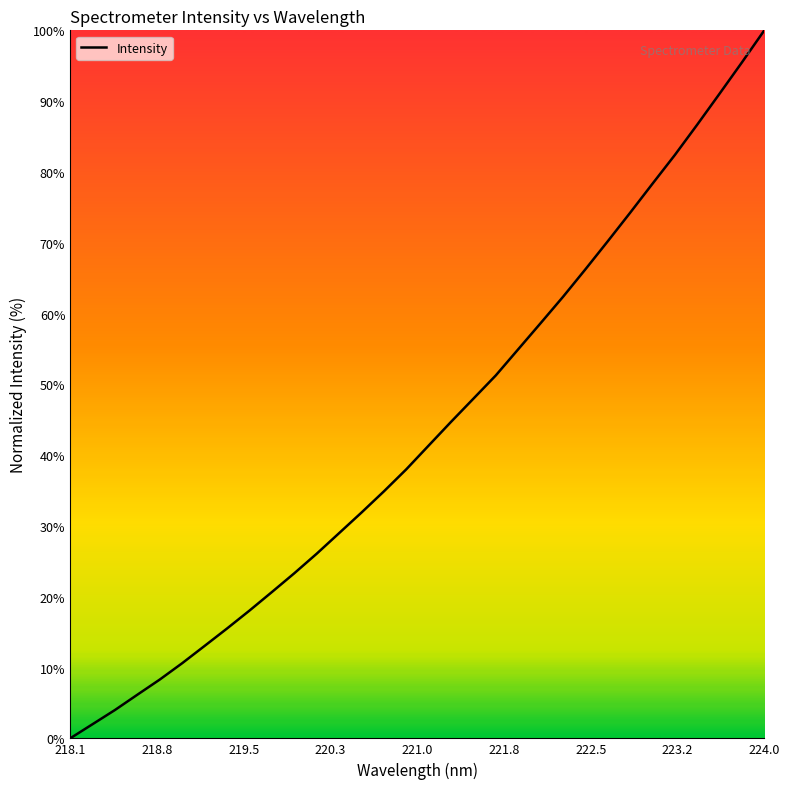

Reading left to right, transcribe all the data shown in this chart.

0.0	2.0	4.0	6.2	8.3	10.6	13.1	15.5	18.0	20.7	23.3	26.1	29.0	31.9	34.9	38.0	41.4	44.7	48.0	51.3	55.0	58.6	62.4	66.2	70.2	74.2	78.3	82.4	86.7	91.1	95.5	100.0